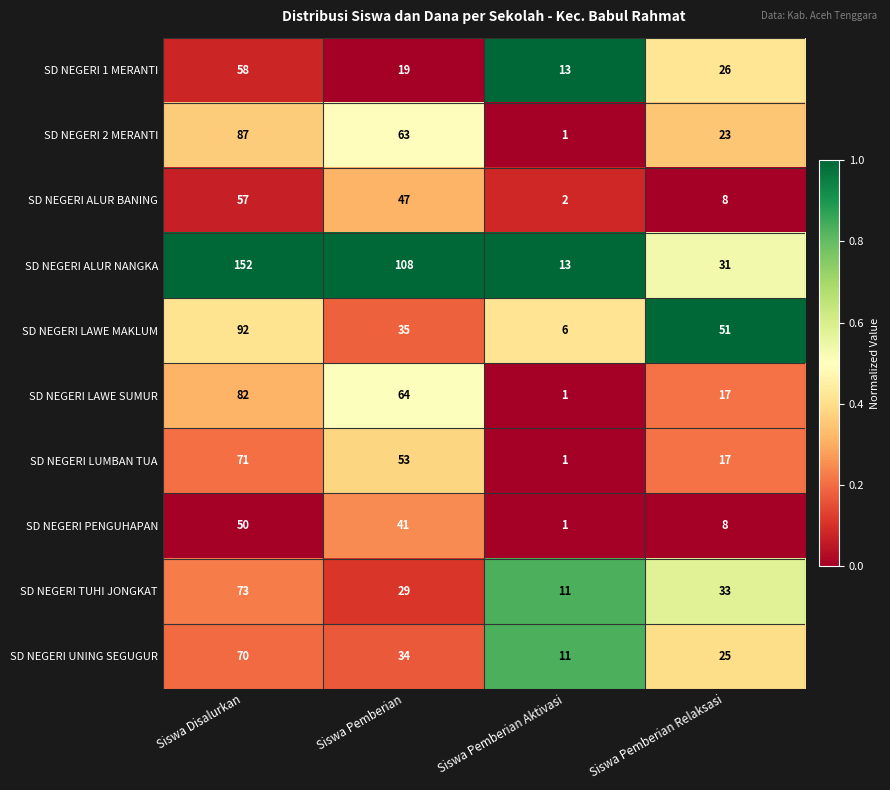

Which series changed the most between Siswa Disalurkan and Siswa Pemberian?

SD NEGERI LAWE MAKLUM